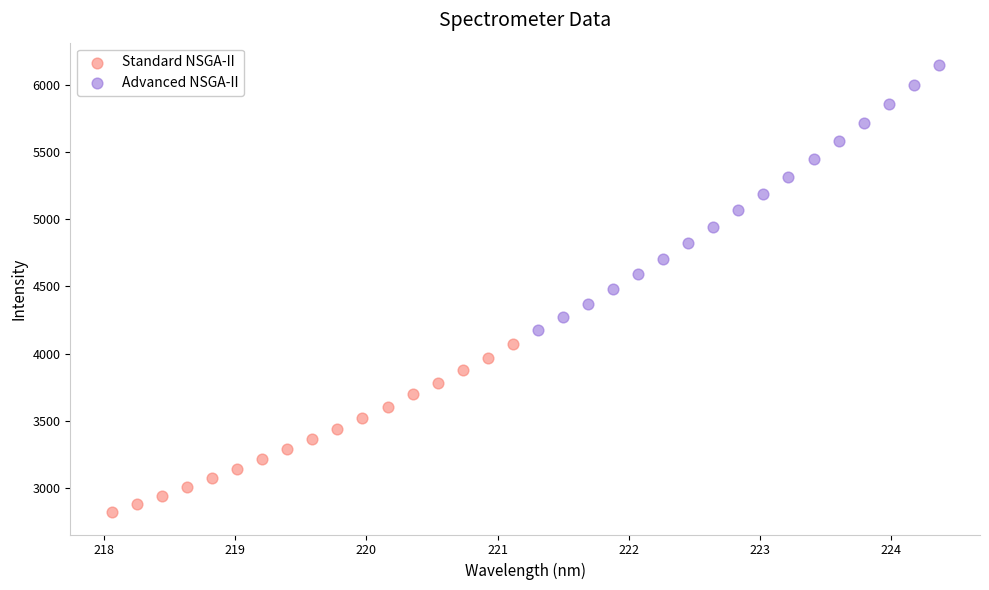

Which series has the widest spread of Y values?

Advanced NSGA-II